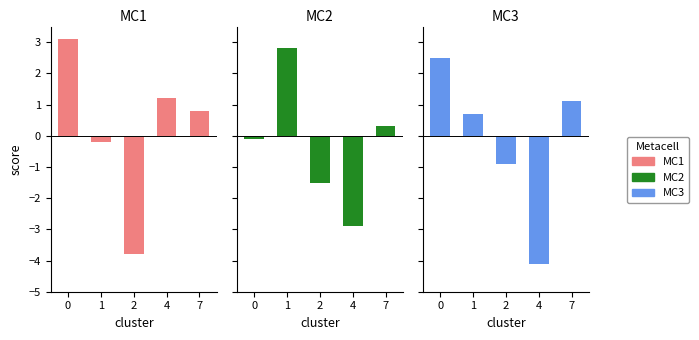

Reading left to right, list all the values displayed in this chart.

MC1: 3.1	-0.2	-3.8	1.2	0.8
MC2: -0.1	2.8	-1.5	-2.9	0.3
MC3: 2.5	0.7	-0.9	-4.1	1.1